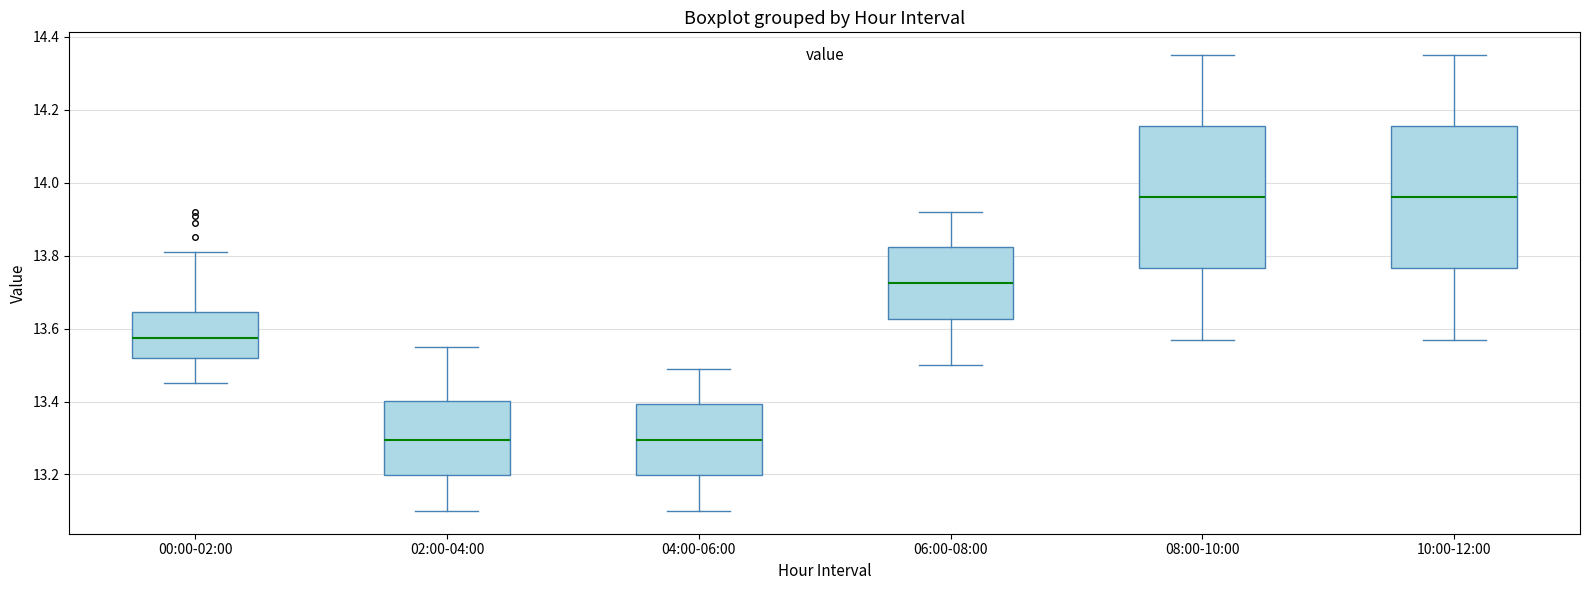

Where is the upper edge of the box for 04:00-06:00 on the y-axis? The values are not printed on the chart, so give them approximately, as read against the axis.

13.40